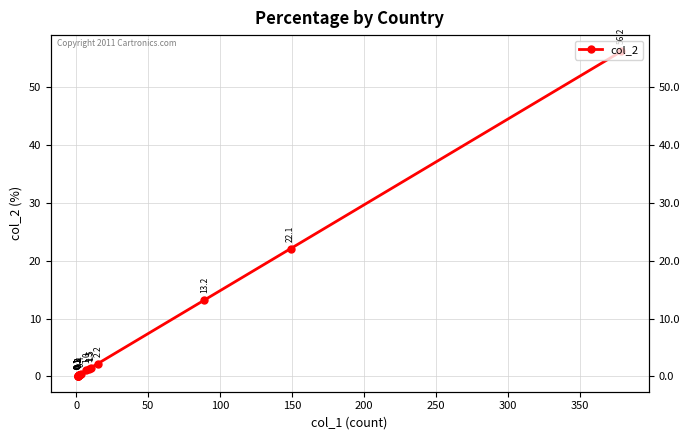

Does the chart have visible grid lines?

Yes